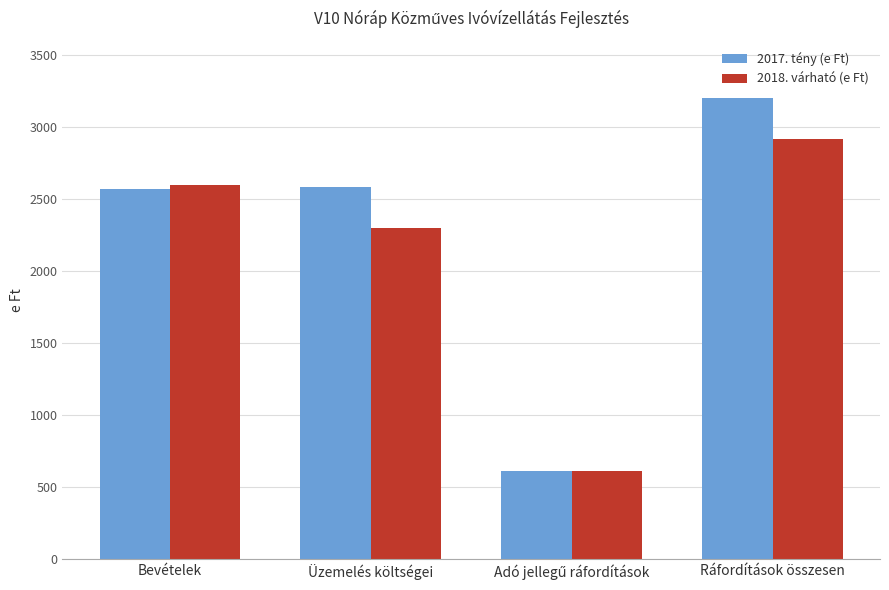

Reading right to left, extract all data points from this chart.

2017. tény (e Ft): 3202	613	2589	2570
2018. várható (e Ft): 2917	613	2304	2600